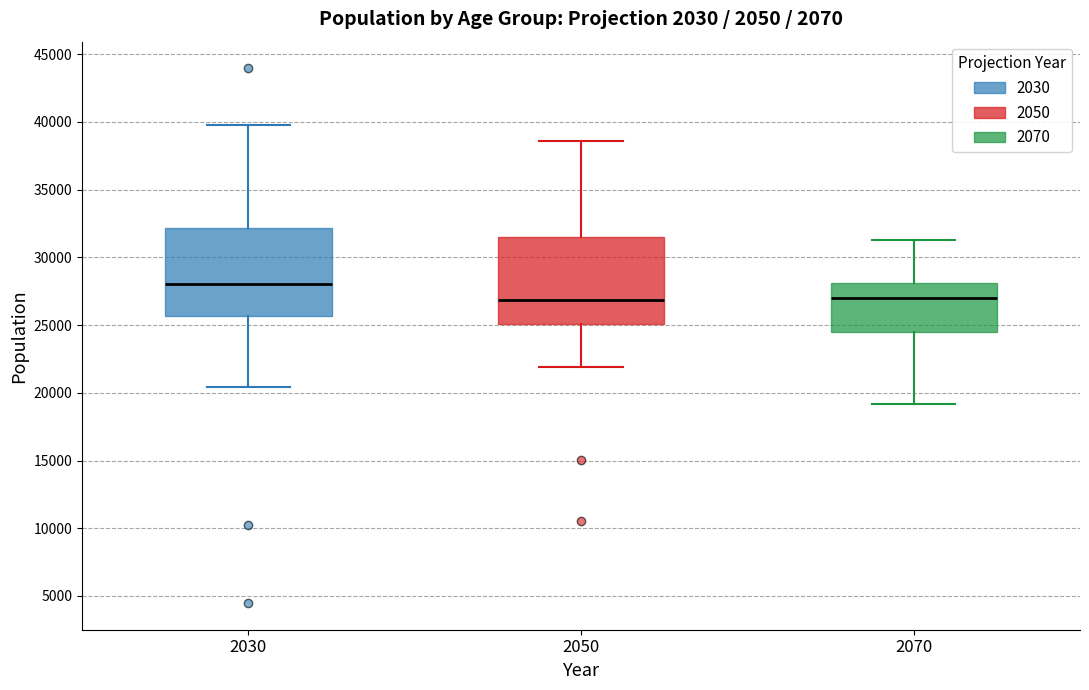

Where is the lower edge of the box at x = 2030 on the y-axis? The values are not printed on the chart, so give them approximately, as read against the axis.

25500